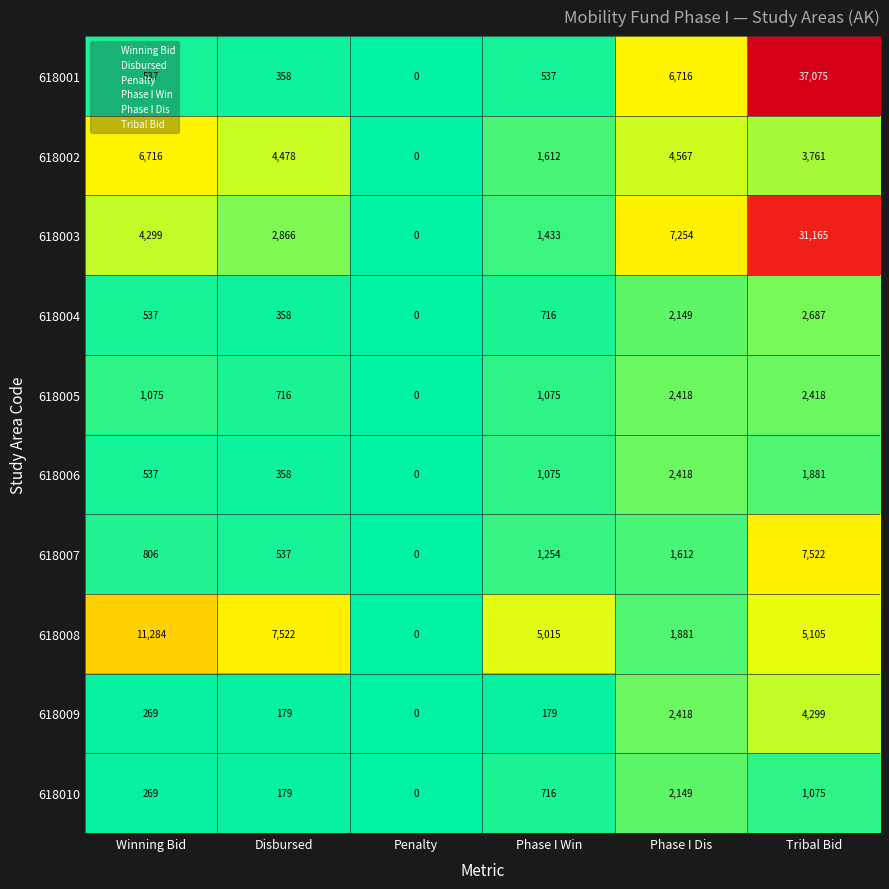

Which series has the largest total across all categories?

618003